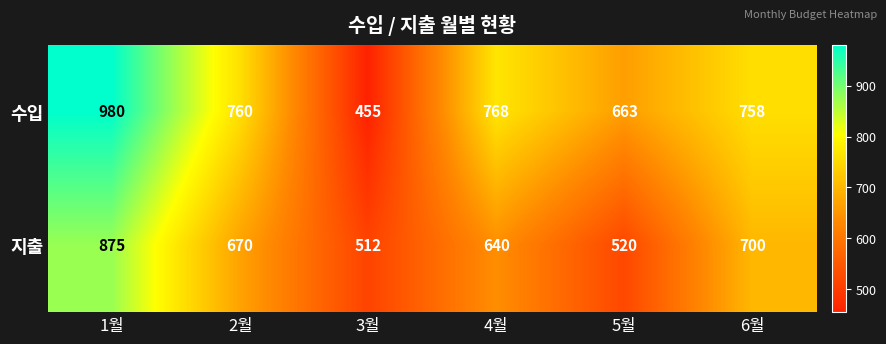

What is the minimum value shown in the chart?

455